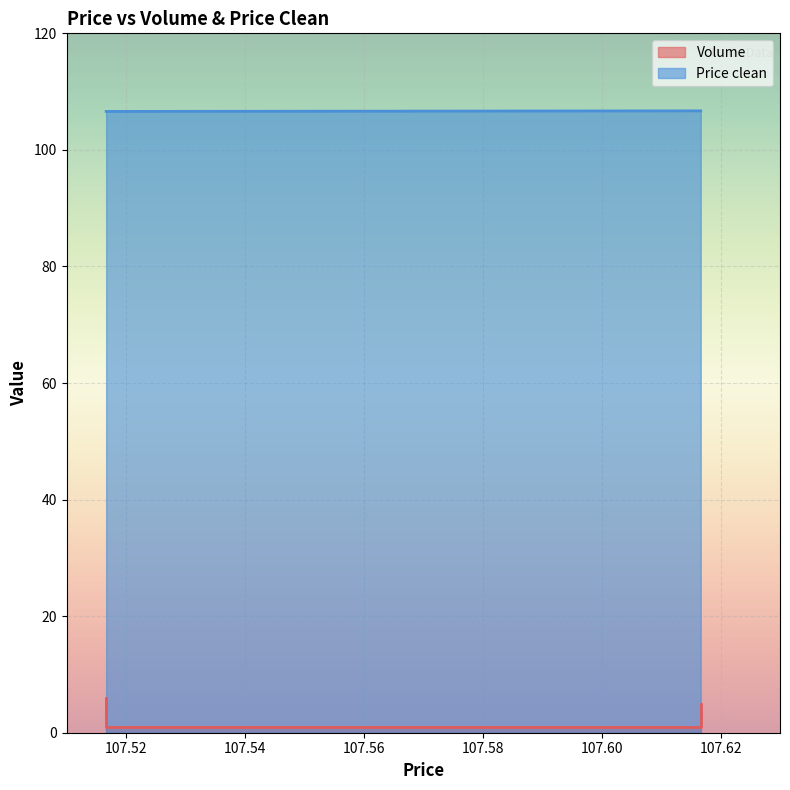

What is the maximum value shown in the chart?

106.7